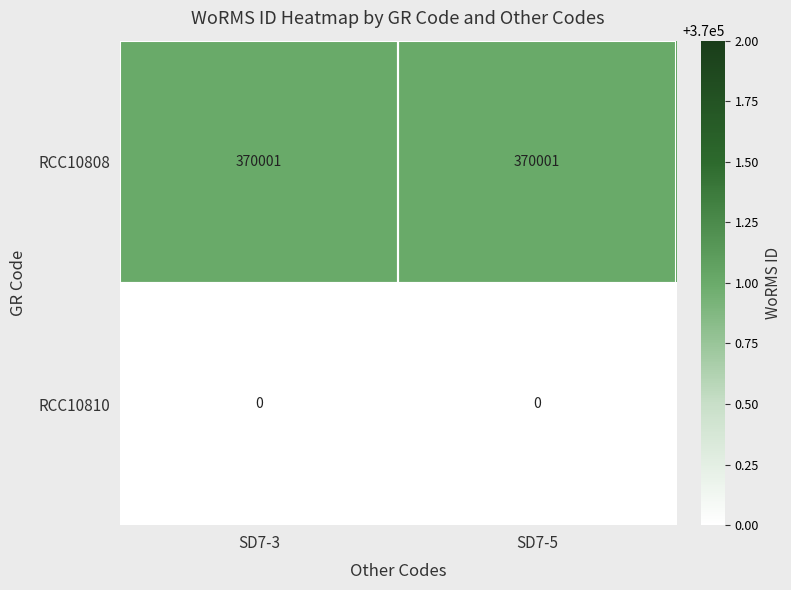

True or false: RCC10808 has a value of 540005 at SD7-5.

False